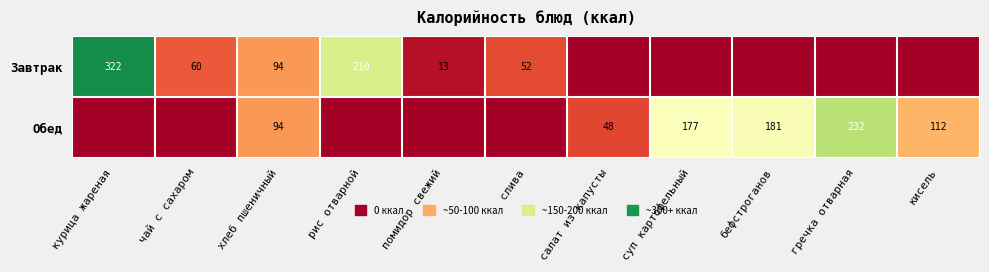

Is the value of Завтрак at слива greater than the value of Обед at суп картофельный?

No